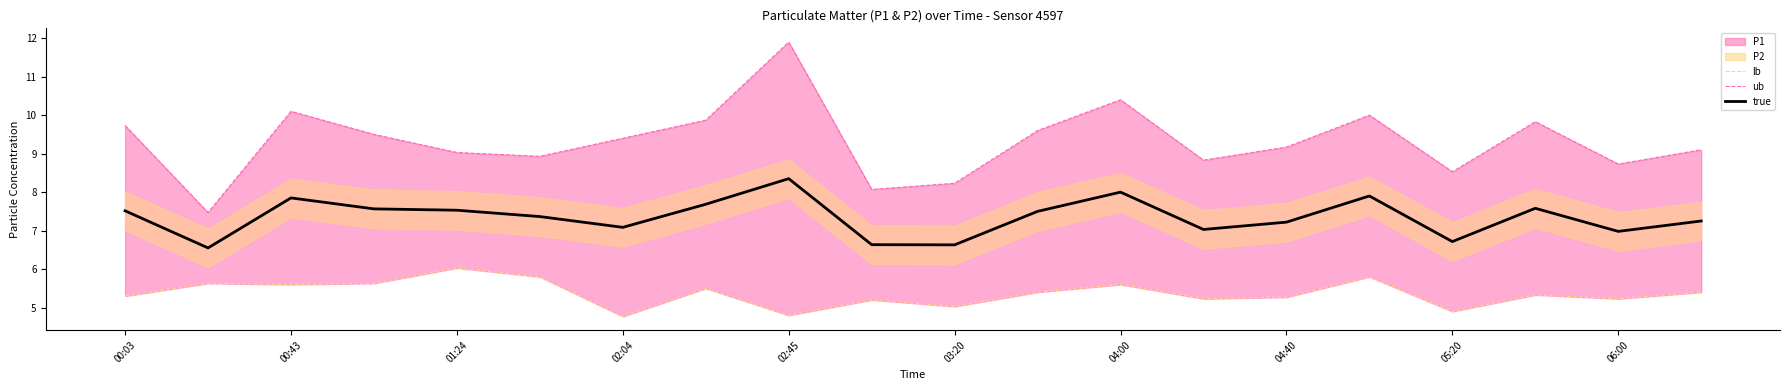

Is it true that true equals 3.8 at 04:40?

False